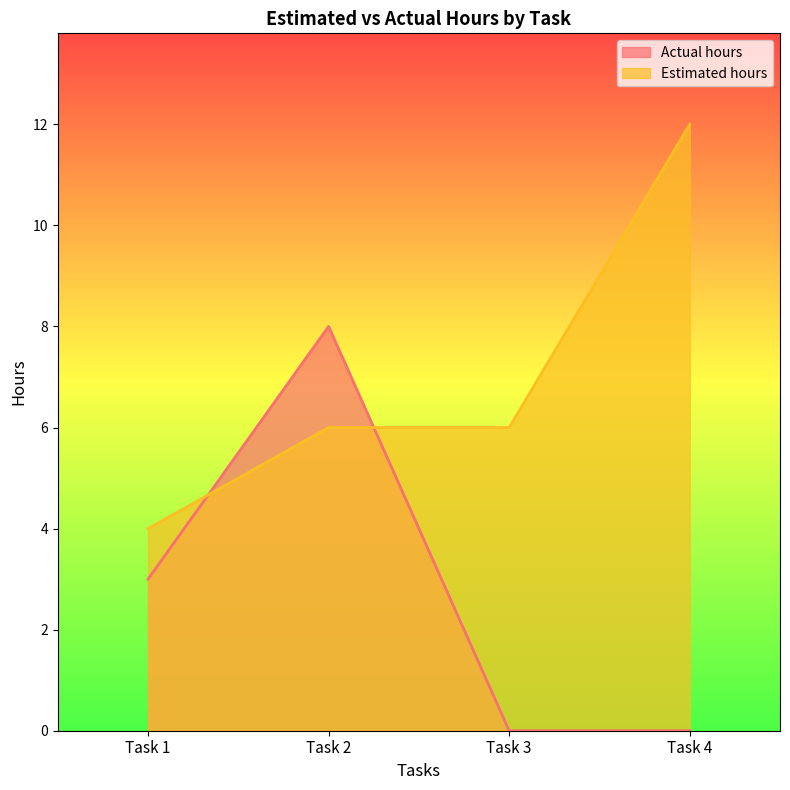

Count the number of categories in the chart.

4